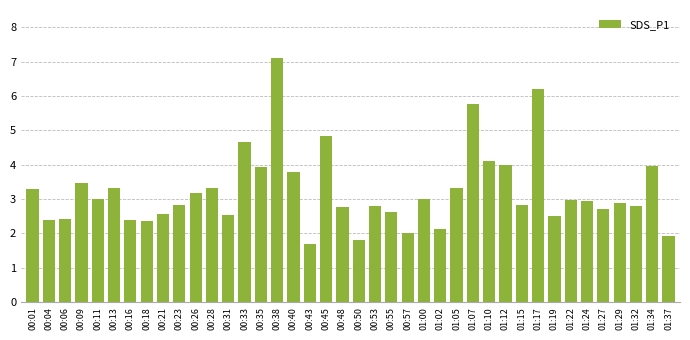

True or false: the data shows 2.0 at 01:00.

False